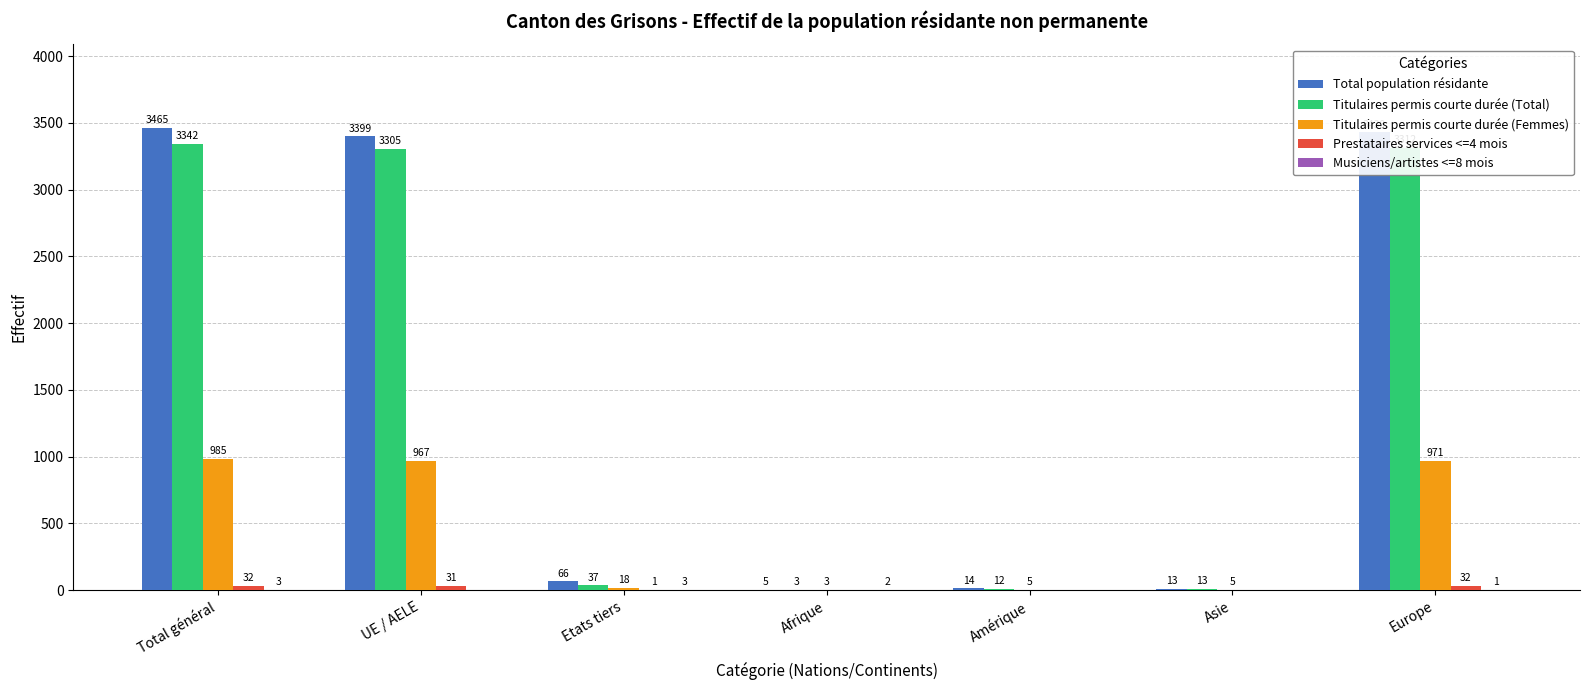

How many series are shown in this chart?

5